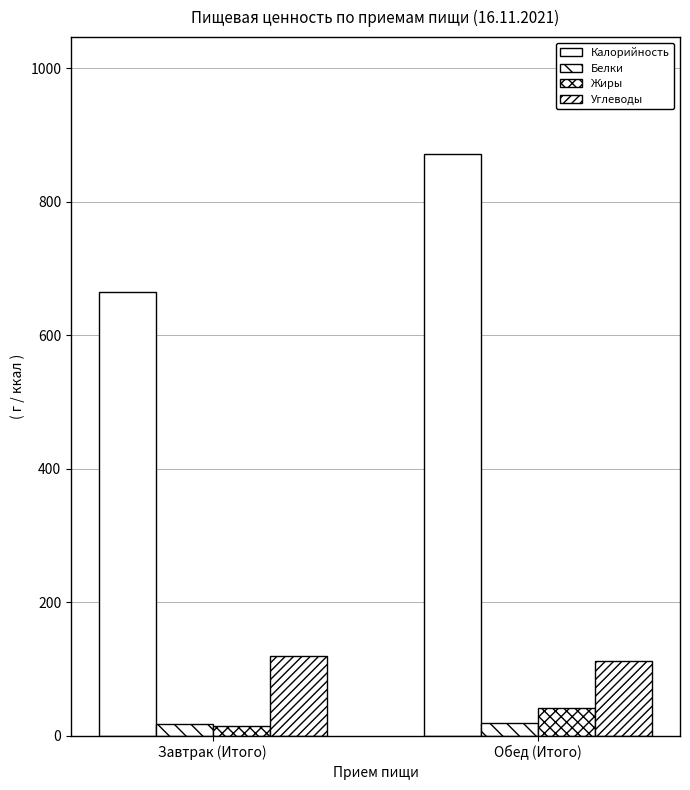

What is the label of the 1st bar from the right?

Обед (Итого)